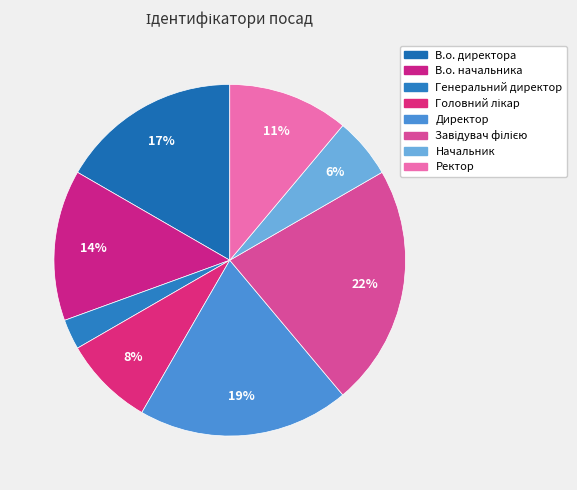

What is the smallest slice in the pie chart?

Генеральний директор